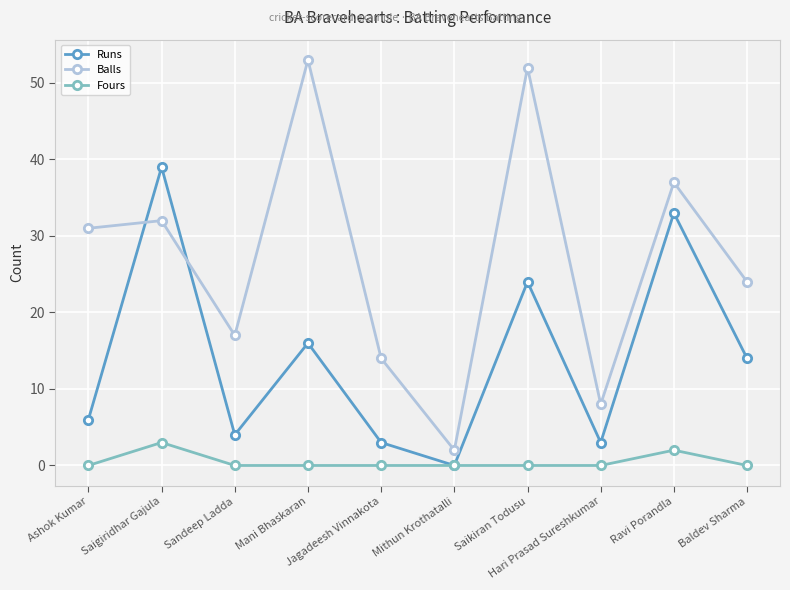

What is the label of the 1st point from the right?

Baldev Sharma